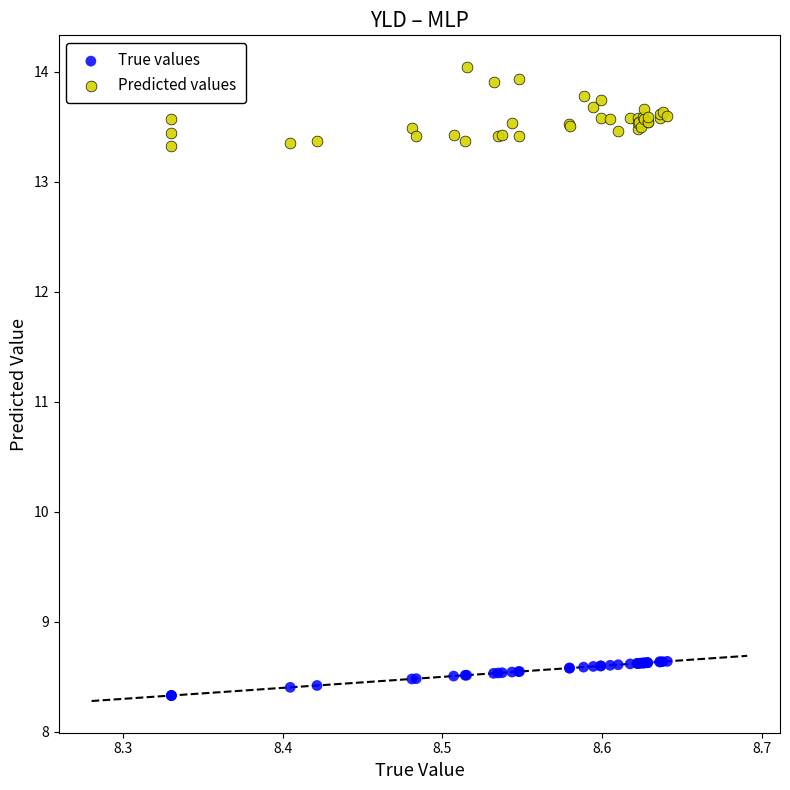

Which series contains the lowest Y value?

True values